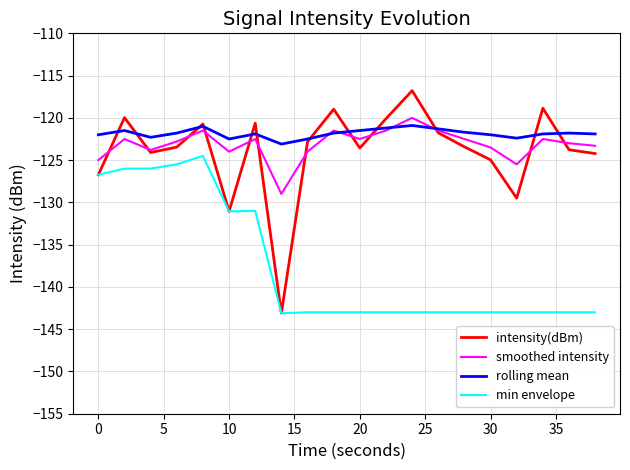

Which series has the largest range (max minus min)?

intensity(dBm)